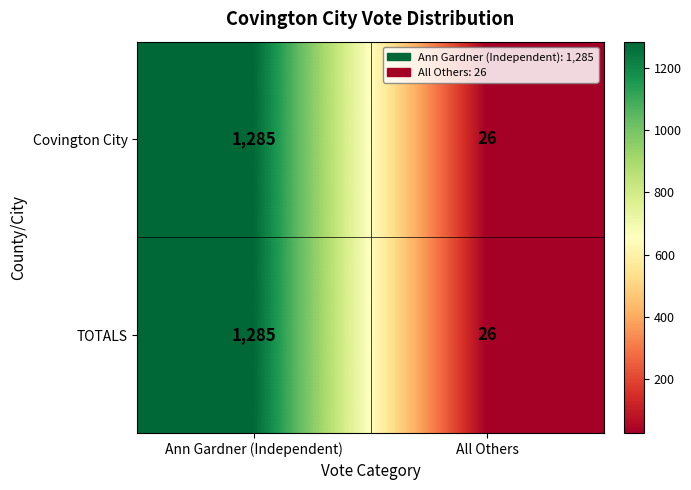

True or false: TOTALS has a value of 26 at All Others.

True